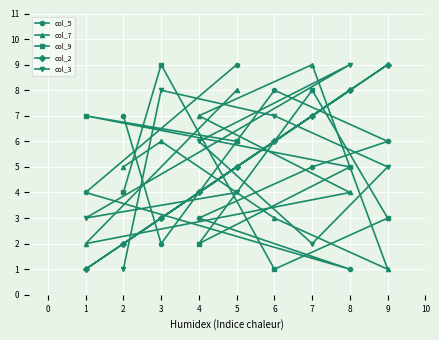

True or false: col_9 and col_7 cross at least once.

True